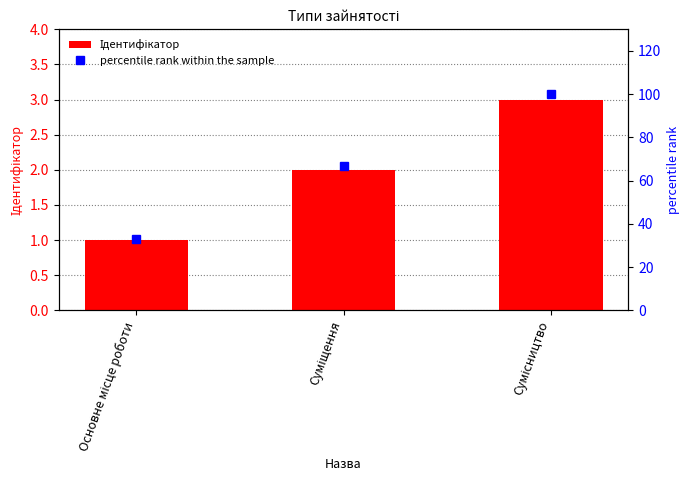

How many data points in percentile rank within the sample are above 67?

1